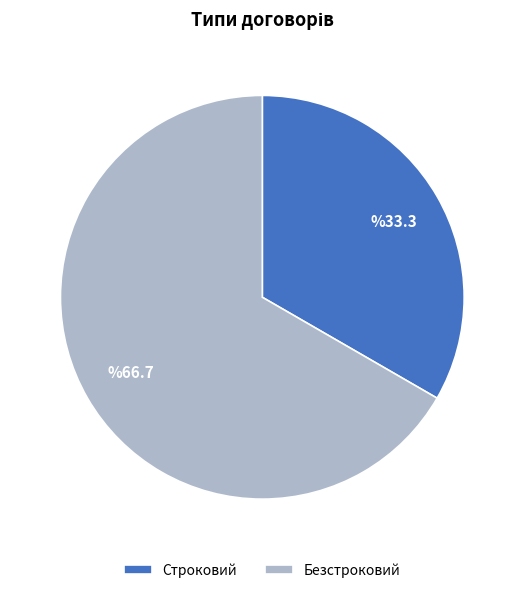

Which has a higher value, Строковий or Безстроковий?

Безстроковий